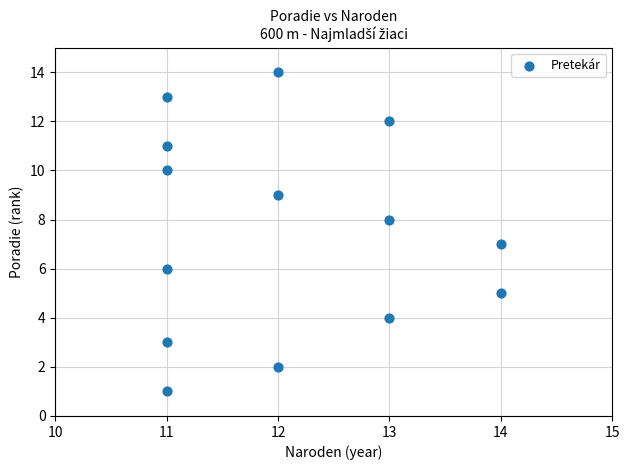

What is the range of X values (max minus min)?

3